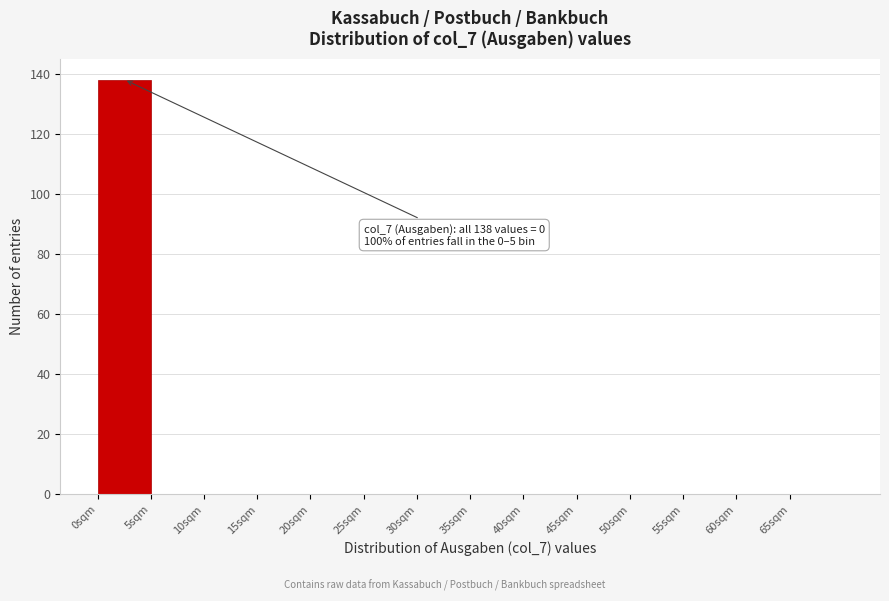

Which range on the x-axis has the tallest bar?

0 to 5